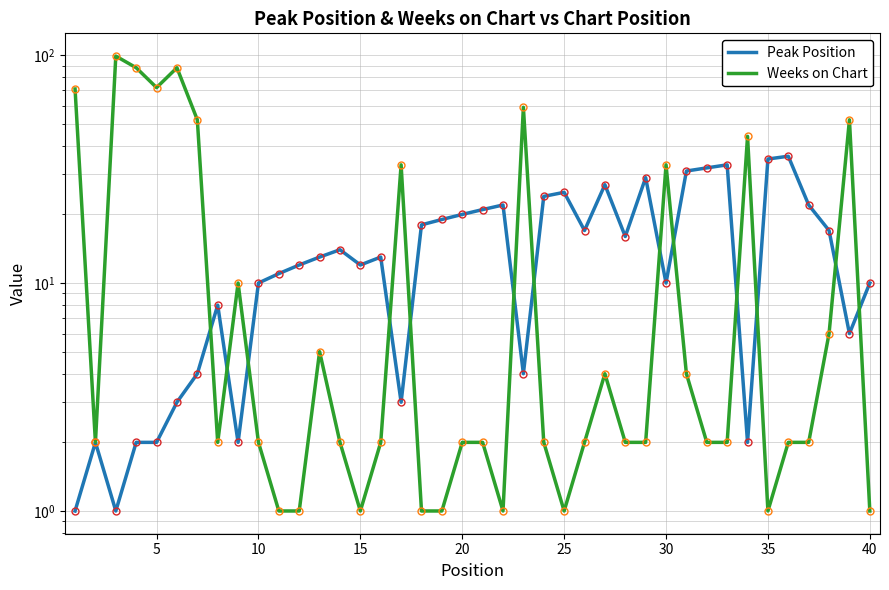

How many values in the Peak Position series exceed 13?

19